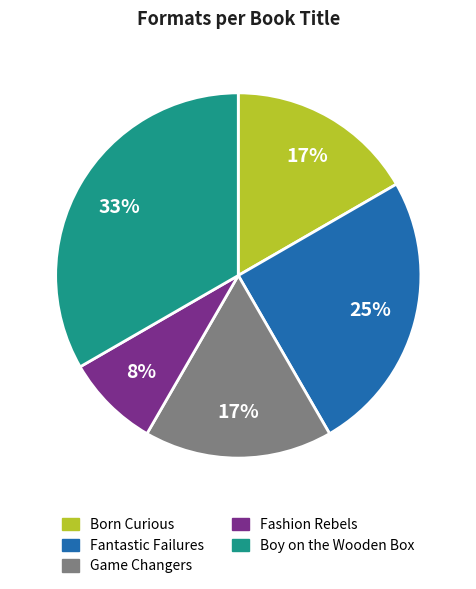

What percentage is the Fantastic Failures slice, to the nearest percent?

25%